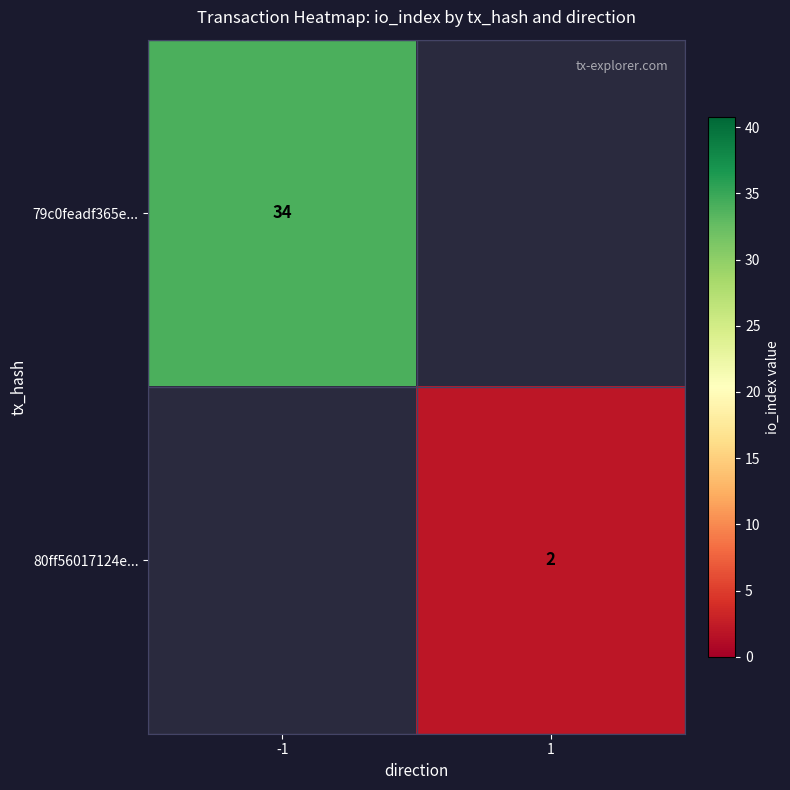

The value of 79c0feadf365e... at -1 is 48. True or false?

False